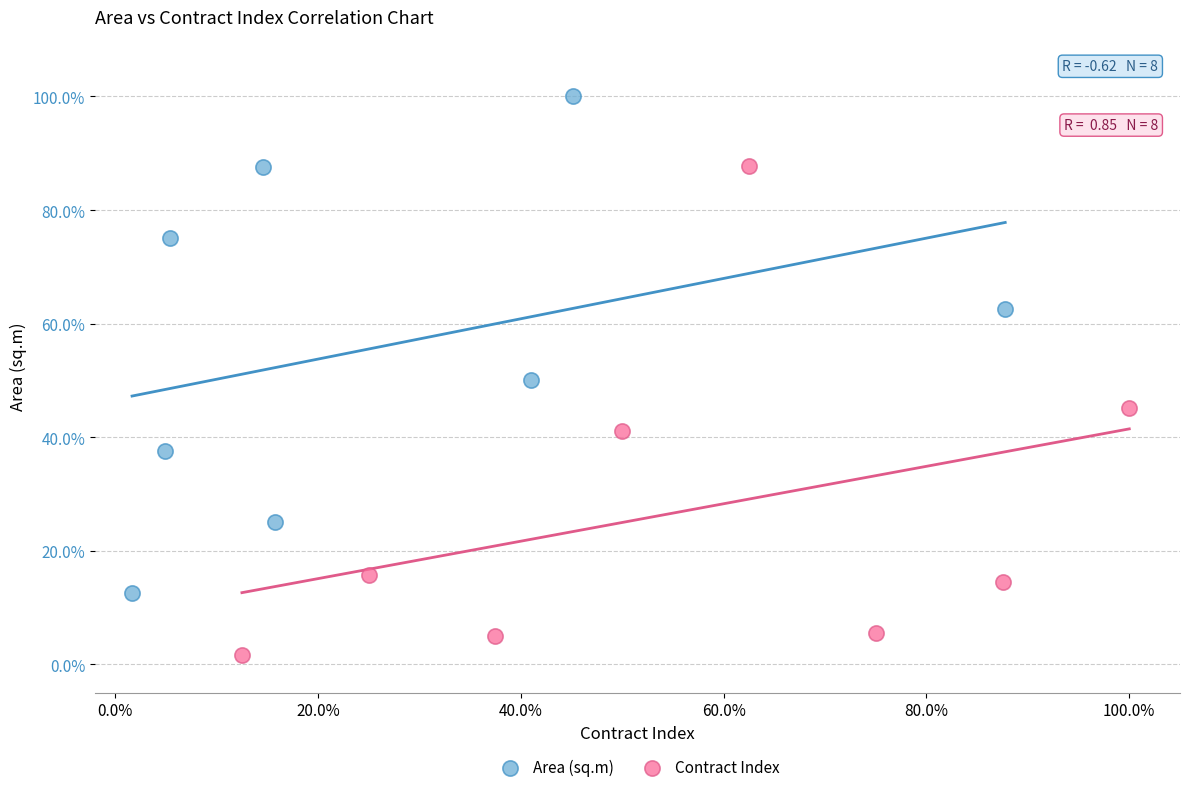

Which series has the widest spread of Y values?

Area (sq.m)